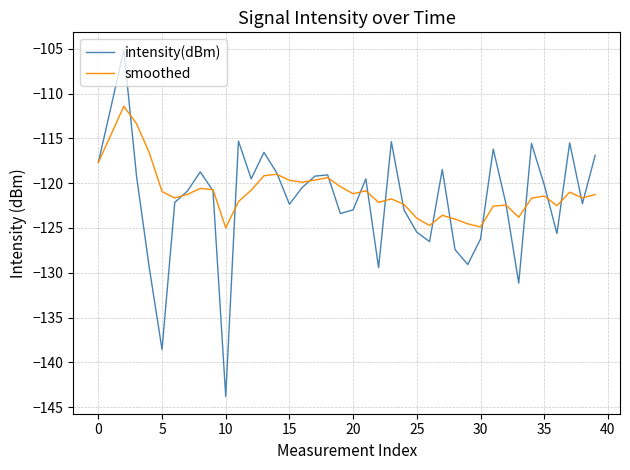

Rank the series by their maximum value, from lowest to highest.

smoothed, intensity(dBm)